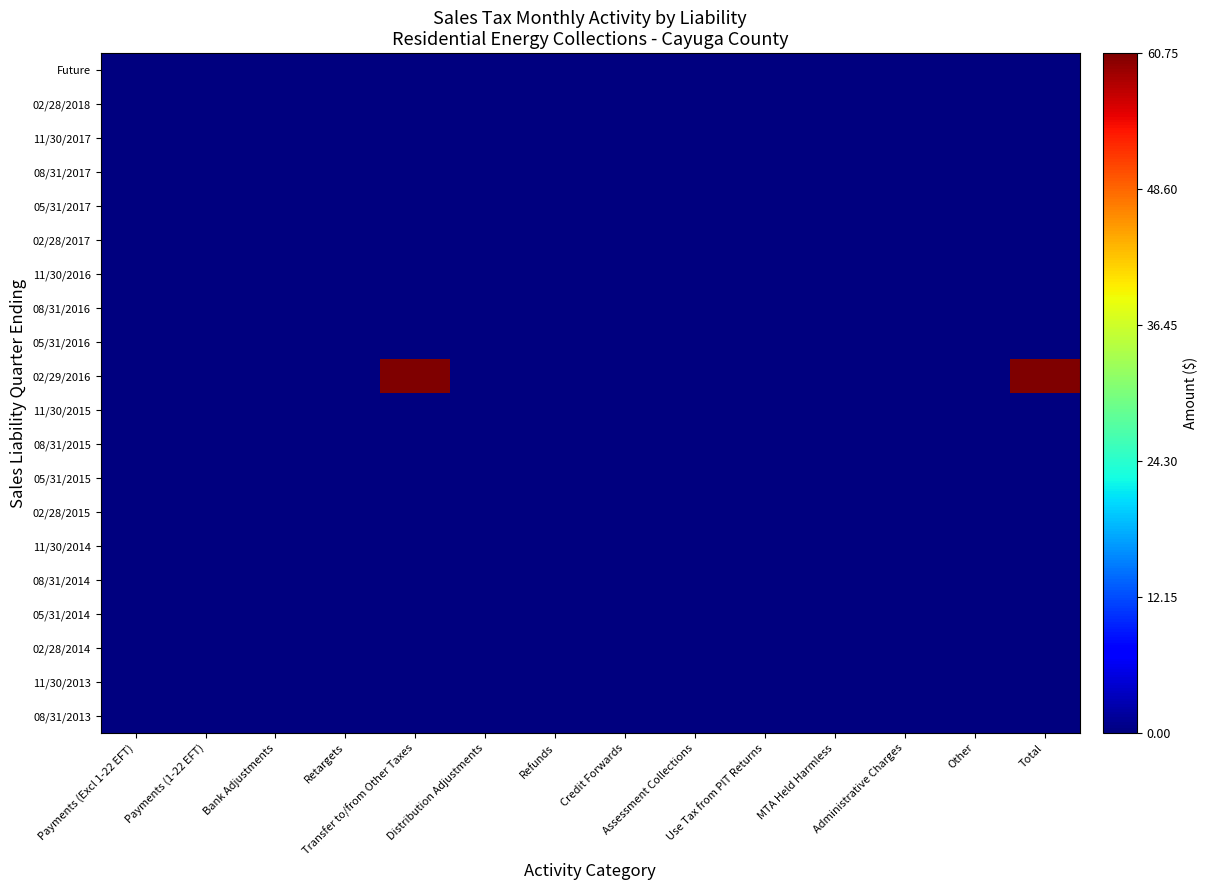

Reading left to right, extract all data points from this chart.

Future: Payments (Excl 1-22 EFT)=0.0	Payments (1-22 EFT)=0.0	Bank Adjustments=0.0	Retargets=0.0	Transfer to/from Other Taxes=0.0	Distribution Adjustments=0.0	Refunds=0.0	Credit Forwards=0.0	Assessment Collections=0.0	Use Tax from PIT Returns=0.0	MTA Held Harmless=0.0	Administrative Charges=0.0	Other=0.0	Total=0.0
02/28/2018: Payments (Excl 1-22 EFT)=0.0	Payments (1-22 EFT)=0.0	Bank Adjustments=0.0	Retargets=0.0	Transfer to/from Other Taxes=0.0	Distribution Adjustments=0.0	Refunds=0.0	Credit Forwards=0.0	Assessment Collections=0.0	Use Tax from PIT Returns=0.0	MTA Held Harmless=0.0	Administrative Charges=0.0	Other=0.0	Total=0.0
11/30/2017: Payments (Excl 1-22 EFT)=0.0	Payments (1-22 EFT)=0.0	Bank Adjustments=0.0	Retargets=0.0	Transfer to/from Other Taxes=0.0	Distribution Adjustments=0.0	Refunds=0.0	Credit Forwards=0.0	Assessment Collections=0.0	Use Tax from PIT Returns=0.0	MTA Held Harmless=0.0	Administrative Charges=0.0	Other=0.0	Total=0.0
08/31/2017: Payments (Excl 1-22 EFT)=0.0	Payments (1-22 EFT)=0.0	Bank Adjustments=0.0	Retargets=0.0	Transfer to/from Other Taxes=0.0	Distribution Adjustments=0.0	Refunds=0.0	Credit Forwards=0.0	Assessment Collections=0.0	Use Tax from PIT Returns=0.0	MTA Held Harmless=0.0	Administrative Charges=0.0	Other=0.0	Total=0.0
05/31/2017: Payments (Excl 1-22 EFT)=0.0	Payments (1-22 EFT)=0.0	Bank Adjustments=0.0	Retargets=0.0	Transfer to/from Other Taxes=0.0	Distribution Adjustments=0.0	Refunds=0.0	Credit Forwards=0.0	Assessment Collections=0.0	Use Tax from PIT Returns=0.0	MTA Held Harmless=0.0	Administrative Charges=0.0	Other=0.0	Total=0.0
02/28/2017: Payments (Excl 1-22 EFT)=0.0	Payments (1-22 EFT)=0.0	Bank Adjustments=0.0	Retargets=0.0	Transfer to/from Other Taxes=0.0	Distribution Adjustments=0.0	Refunds=0.0	Credit Forwards=0.0	Assessment Collections=0.0	Use Tax from PIT Returns=0.0	MTA Held Harmless=0.0	Administrative Charges=0.0	Other=0.0	Total=0.0
11/30/2016: Payments (Excl 1-22 EFT)=0.0	Payments (1-22 EFT)=0.0	Bank Adjustments=0.0	Retargets=0.0	Transfer to/from Other Taxes=0.0	Distribution Adjustments=0.0	Refunds=0.0	Credit Forwards=0.0	Assessment Collections=0.0	Use Tax from PIT Returns=0.0	MTA Held Harmless=0.0	Administrative Charges=0.0	Other=0.0	Total=0.0
08/31/2016: Payments (Excl 1-22 EFT)=0.0	Payments (1-22 EFT)=0.0	Bank Adjustments=0.0	Retargets=0.0	Transfer to/from Other Taxes=0.0	Distribution Adjustments=0.0	Refunds=0.0	Credit Forwards=0.0	Assessment Collections=0.0	Use Tax from PIT Returns=0.0	MTA Held Harmless=0.0	Administrative Charges=0.0	Other=0.0	Total=0.0
05/31/2016: Payments (Excl 1-22 EFT)=0.0	Payments (1-22 EFT)=0.0	Bank Adjustments=0.0	Retargets=0.0	Transfer to/from Other Taxes=0.0	Distribution Adjustments=0.0	Refunds=0.0	Credit Forwards=0.0	Assessment Collections=0.0	Use Tax from PIT Returns=0.0	MTA Held Harmless=0.0	Administrative Charges=0.0	Other=0.0	Total=0.0
02/29/2016: Payments (Excl 1-22 EFT)=0.0	Payments (1-22 EFT)=0.0	Bank Adjustments=0.0	Retargets=0.0	Transfer to/from Other Taxes=60.7	Distribution Adjustments=0.0	Refunds=0.0	Credit Forwards=0.0	Assessment Collections=0.0	Use Tax from PIT Returns=0.0	MTA Held Harmless=0.0	Administrative Charges=0.0	Other=0.0	Total=60.7
11/30/2015: Payments (Excl 1-22 EFT)=0.0	Payments (1-22 EFT)=0.0	Bank Adjustments=0.0	Retargets=0.0	Transfer to/from Other Taxes=0.0	Distribution Adjustments=0.0	Refunds=0.0	Credit Forwards=0.0	Assessment Collections=0.0	Use Tax from PIT Returns=0.0	MTA Held Harmless=0.0	Administrative Charges=0.0	Other=0.0	Total=0.0
08/31/2015: Payments (Excl 1-22 EFT)=0.0	Payments (1-22 EFT)=0.0	Bank Adjustments=0.0	Retargets=0.0	Transfer to/from Other Taxes=0.0	Distribution Adjustments=0.0	Refunds=0.0	Credit Forwards=0.0	Assessment Collections=0.0	Use Tax from PIT Returns=0.0	MTA Held Harmless=0.0	Administrative Charges=0.0	Other=0.0	Total=0.0
05/31/2015: Payments (Excl 1-22 EFT)=0.0	Payments (1-22 EFT)=0.0	Bank Adjustments=0.0	Retargets=0.0	Transfer to/from Other Taxes=0.0	Distribution Adjustments=0.0	Refunds=0.0	Credit Forwards=0.0	Assessment Collections=0.0	Use Tax from PIT Returns=0.0	MTA Held Harmless=0.0	Administrative Charges=0.0	Other=0.0	Total=0.0
02/28/2015: Payments (Excl 1-22 EFT)=0.0	Payments (1-22 EFT)=0.0	Bank Adjustments=0.0	Retargets=0.0	Transfer to/from Other Taxes=0.0	Distribution Adjustments=0.0	Refunds=0.0	Credit Forwards=0.0	Assessment Collections=0.0	Use Tax from PIT Returns=0.0	MTA Held Harmless=0.0	Administrative Charges=0.0	Other=0.0	Total=0.0
11/30/2014: Payments (Excl 1-22 EFT)=0.0	Payments (1-22 EFT)=0.0	Bank Adjustments=0.0	Retargets=0.0	Transfer to/from Other Taxes=0.0	Distribution Adjustments=0.0	Refunds=0.0	Credit Forwards=0.0	Assessment Collections=0.0	Use Tax from PIT Returns=0.0	MTA Held Harmless=0.0	Administrative Charges=0.0	Other=0.0	Total=0.0
08/31/2014: Payments (Excl 1-22 EFT)=0.0	Payments (1-22 EFT)=0.0	Bank Adjustments=0.0	Retargets=0.0	Transfer to/from Other Taxes=0.0	Distribution Adjustments=0.0	Refunds=0.0	Credit Forwards=0.0	Assessment Collections=0.0	Use Tax from PIT Returns=0.0	MTA Held Harmless=0.0	Administrative Charges=0.0	Other=0.0	Total=0.0
05/31/2014: Payments (Excl 1-22 EFT)=0.0	Payments (1-22 EFT)=0.0	Bank Adjustments=0.0	Retargets=0.0	Transfer to/from Other Taxes=0.0	Distribution Adjustments=0.0	Refunds=0.0	Credit Forwards=0.0	Assessment Collections=0.0	Use Tax from PIT Returns=0.0	MTA Held Harmless=0.0	Administrative Charges=0.0	Other=0.0	Total=0.0
02/28/2014: Payments (Excl 1-22 EFT)=0.0	Payments (1-22 EFT)=0.0	Bank Adjustments=0.0	Retargets=0.0	Transfer to/from Other Taxes=0.0	Distribution Adjustments=0.0	Refunds=0.0	Credit Forwards=0.0	Assessment Collections=0.0	Use Tax from PIT Returns=0.0	MTA Held Harmless=0.0	Administrative Charges=0.0	Other=0.0	Total=0.0
11/30/2013: Payments (Excl 1-22 EFT)=0.0	Payments (1-22 EFT)=0.0	Bank Adjustments=0.0	Retargets=0.0	Transfer to/from Other Taxes=0.0	Distribution Adjustments=0.0	Refunds=0.0	Credit Forwards=0.0	Assessment Collections=0.0	Use Tax from PIT Returns=0.0	MTA Held Harmless=0.0	Administrative Charges=0.0	Other=0.0	Total=0.0
08/31/2013: Payments (Excl 1-22 EFT)=0.0	Payments (1-22 EFT)=0.0	Bank Adjustments=0.0	Retargets=0.0	Transfer to/from Other Taxes=0.0	Distribution Adjustments=0.0	Refunds=0.0	Credit Forwards=0.0	Assessment Collections=0.0	Use Tax from PIT Returns=0.0	MTA Held Harmless=0.0	Administrative Charges=0.0	Other=0.0	Total=0.0